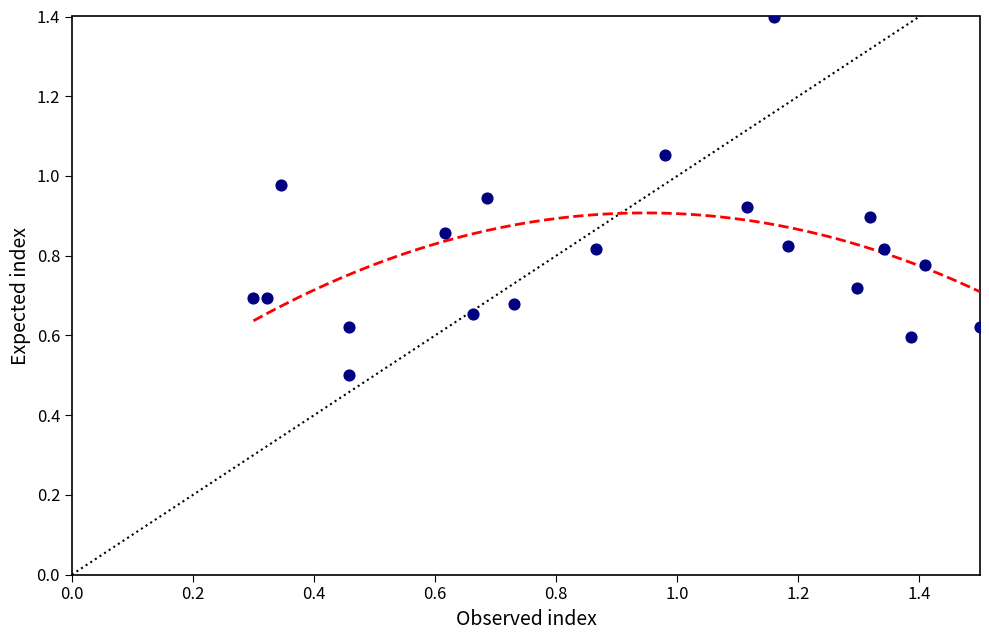

What Y value in the scatter plot is closest to 0?

0.5